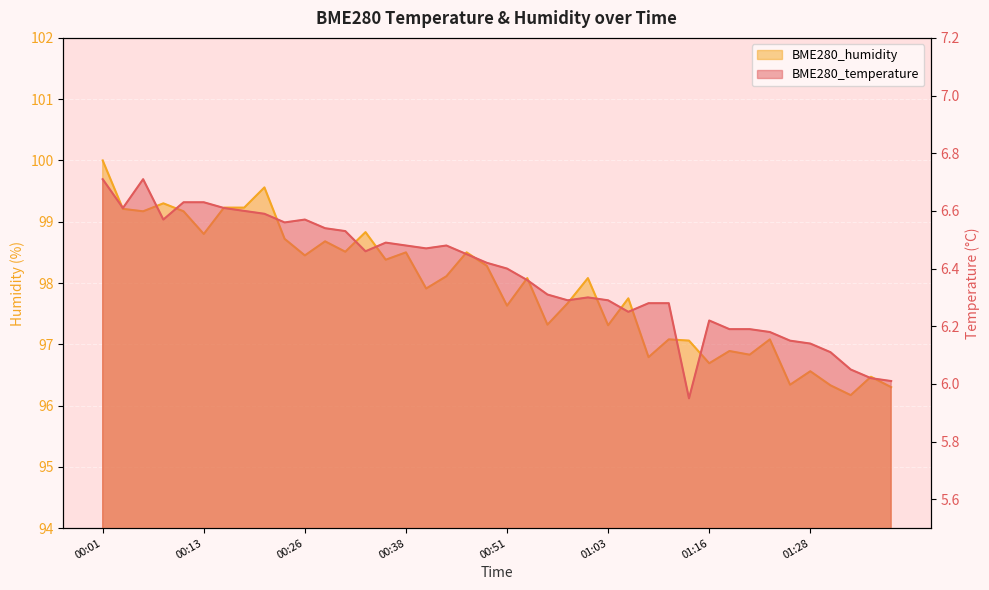

How many interior local valleys does the BME280_humidity series have?

14